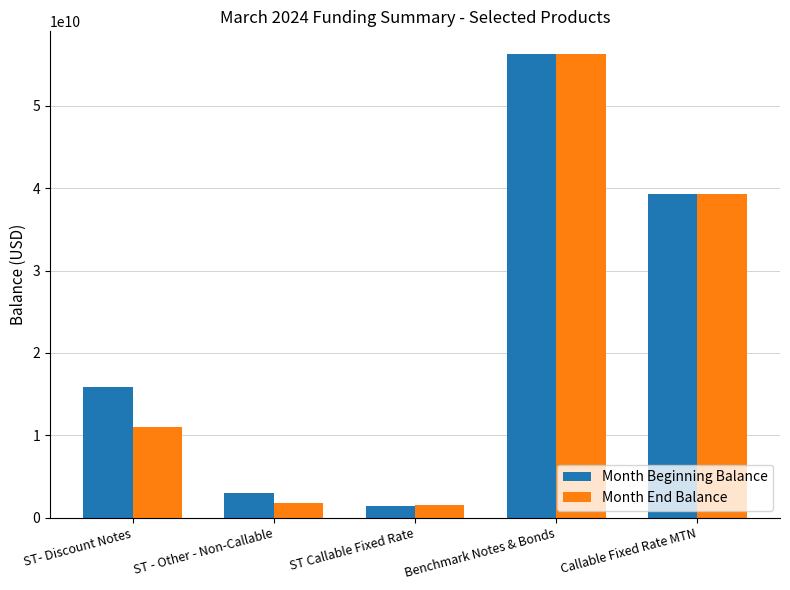

Reading left to right, extract all data points from this chart.

Month Beginning Balance: ST- Discount Notes=15849652000	ST - Other - Non-Callable=3009100000	ST Callable Fixed Rate=1436582000	Benchmark Notes & Bonds=56239666000	Callable Fixed Rate MTN=39242500000
Month End Balance: ST- Discount Notes=11027427000	ST - Other - Non-Callable=1792800000	ST Callable Fixed Rate=1486582000	Benchmark Notes & Bonds=56239666000	Callable Fixed Rate MTN=39291500000